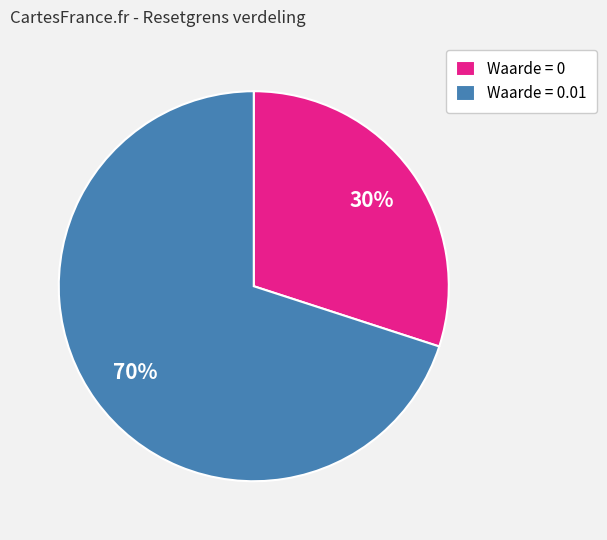

What is the ratio of the value at Waarde = 0.01 to the value at Waarde = 0?

2.3